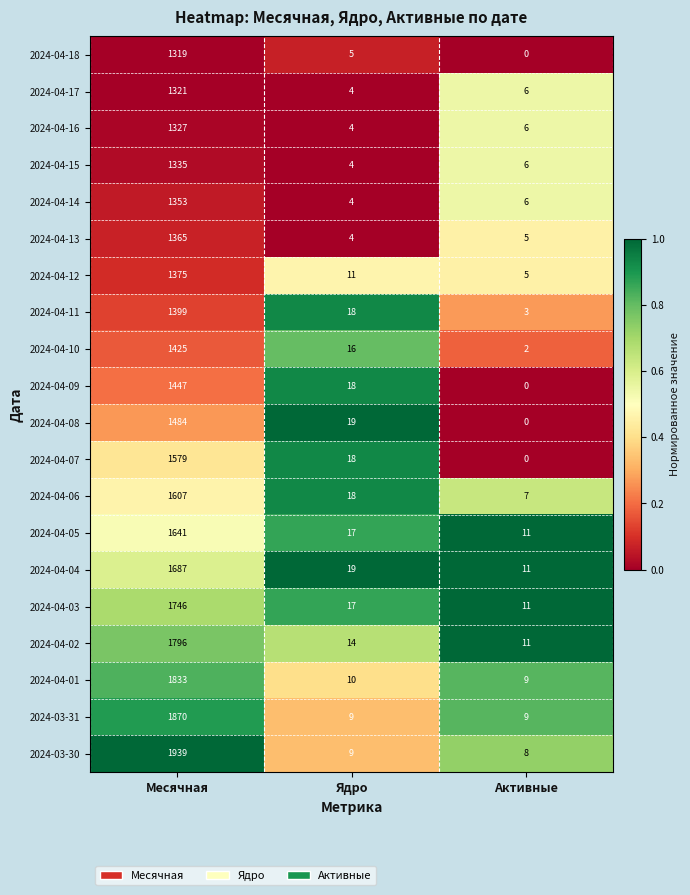

True or false: 2024-04-02 has a value of 19 at Ядро.

False